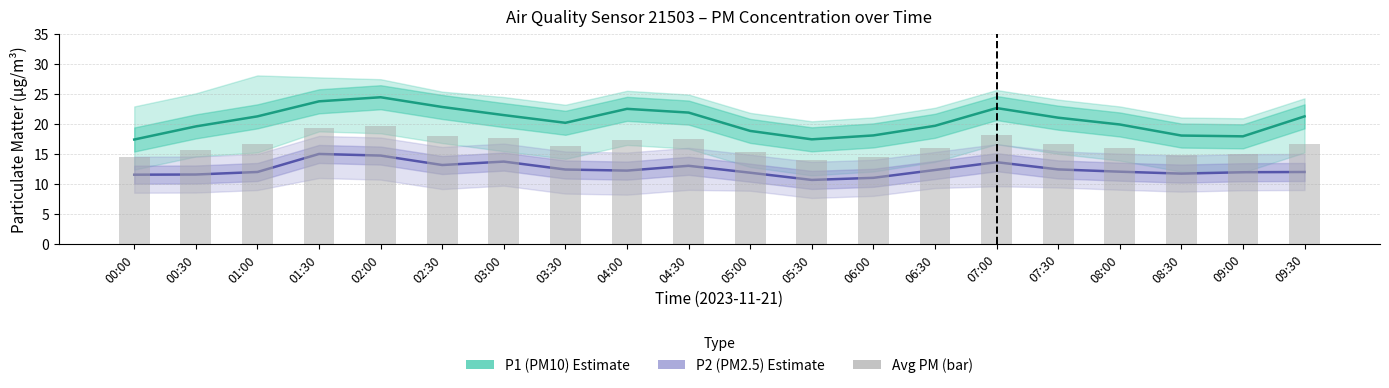

Where does the Avg PM (bar) series first go above 16?

01:00